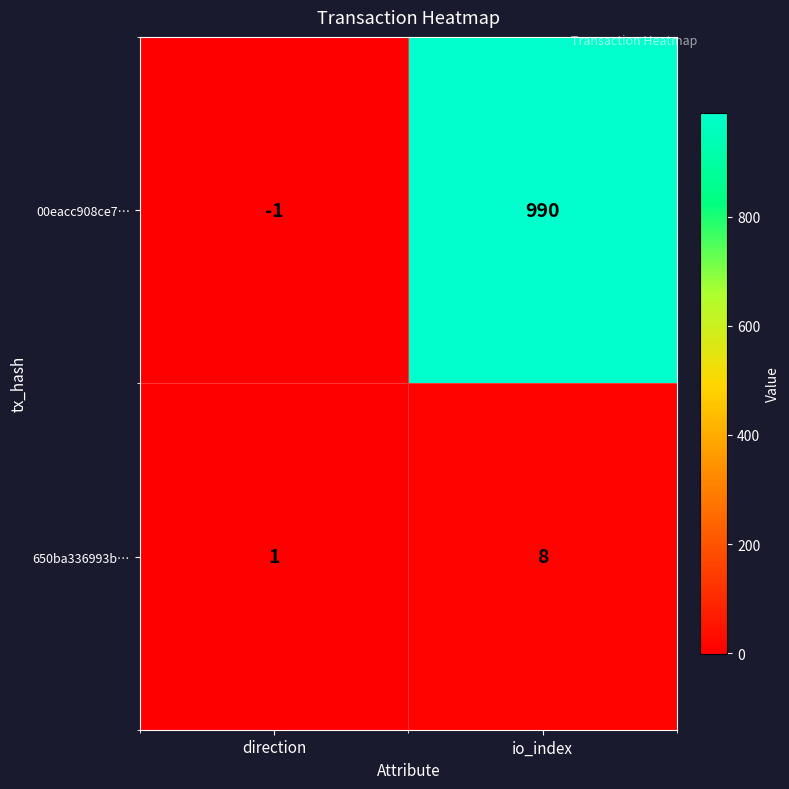

Rank the series by their maximum value, from highest to lowest.

00eacc908ce7…, 650ba336993b…